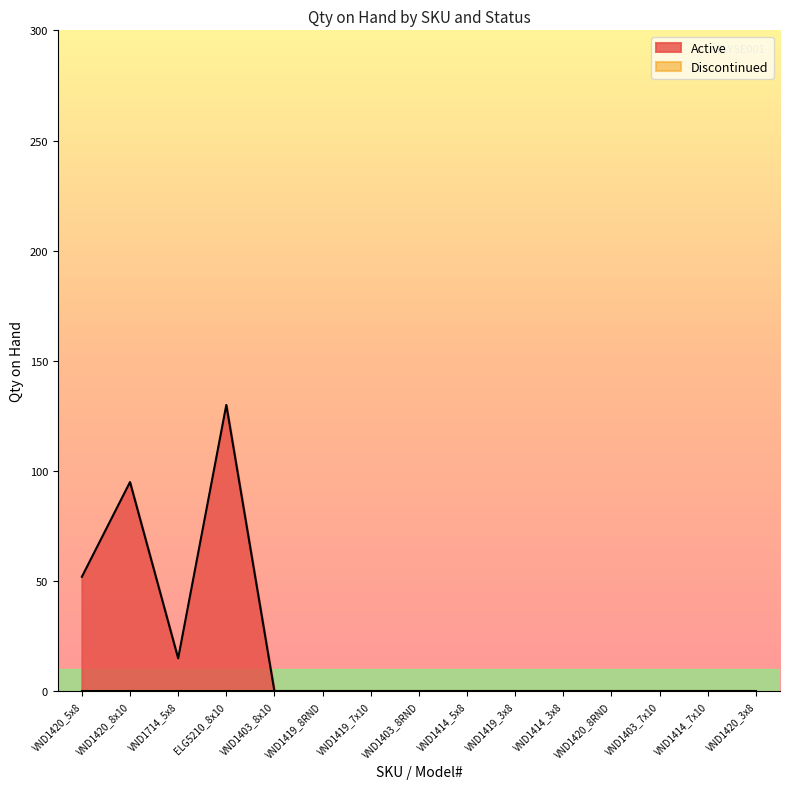

Where is the data nearest to the value 65?

VND1420_5x8